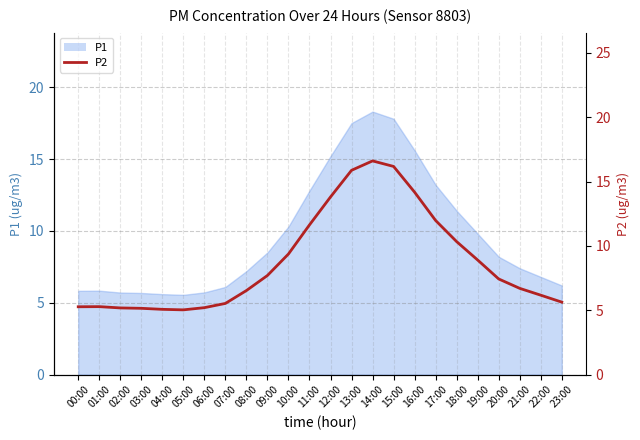

Which category has the highest value across all series?

14:00